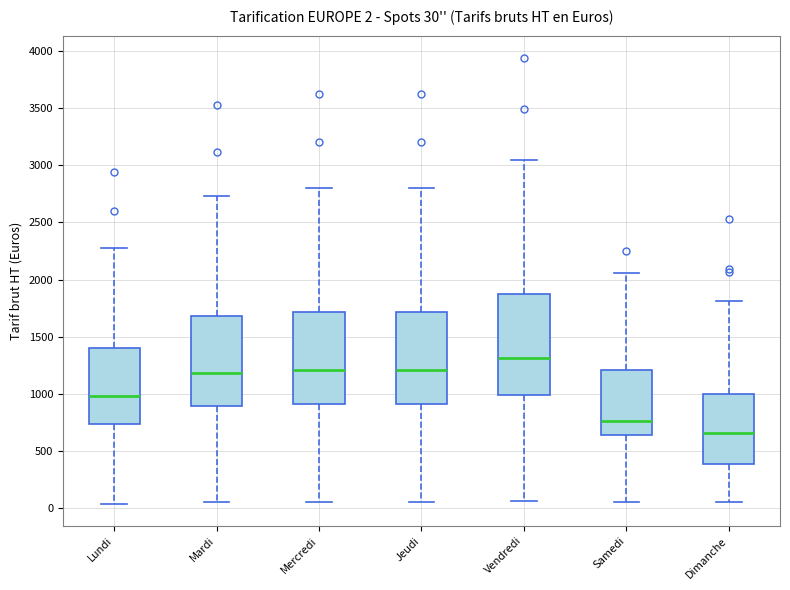

Comparing the boxes themselves (not the whiskers), which one is the tallest?

Vendredi